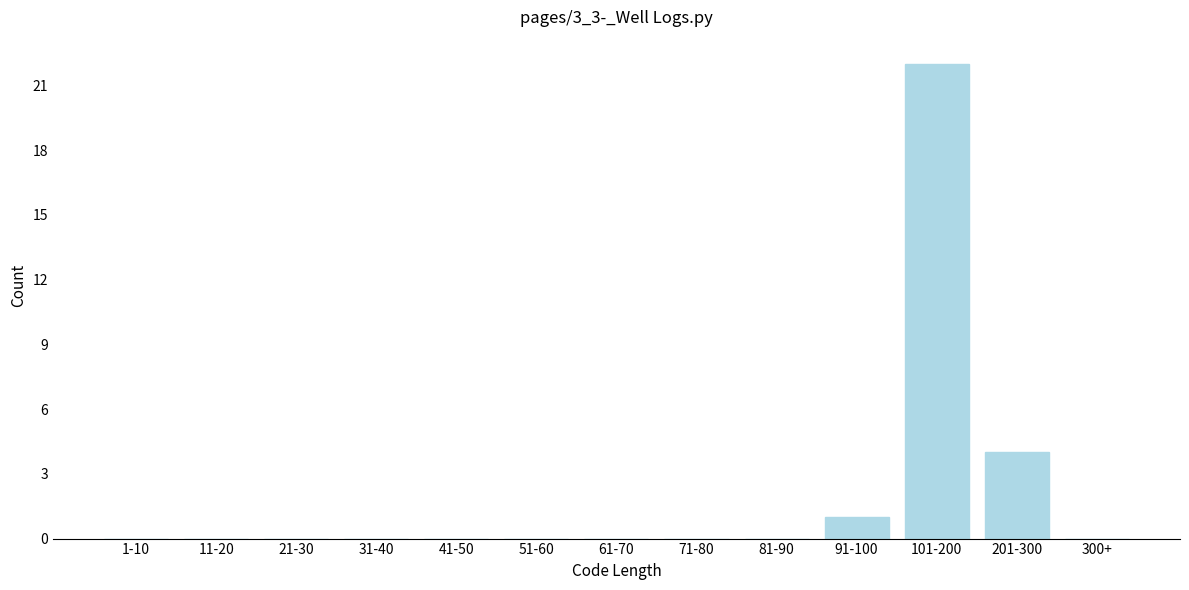

Reading left to right, what are all the values shown in this chart?

1-10=0	11-20=0	21-30=0	31-40=0	41-50=0	51-60=0	61-70=0	71-80=0	81-90=0	91-100=1	101-200=22	201-300=4	300+=0